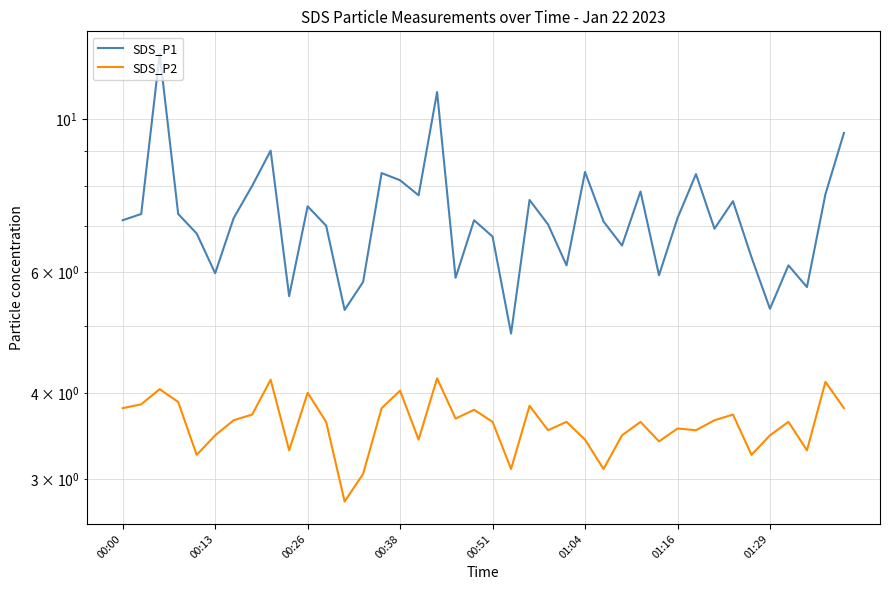

What value does the SDS_P2 series have at 00:26?

4.0